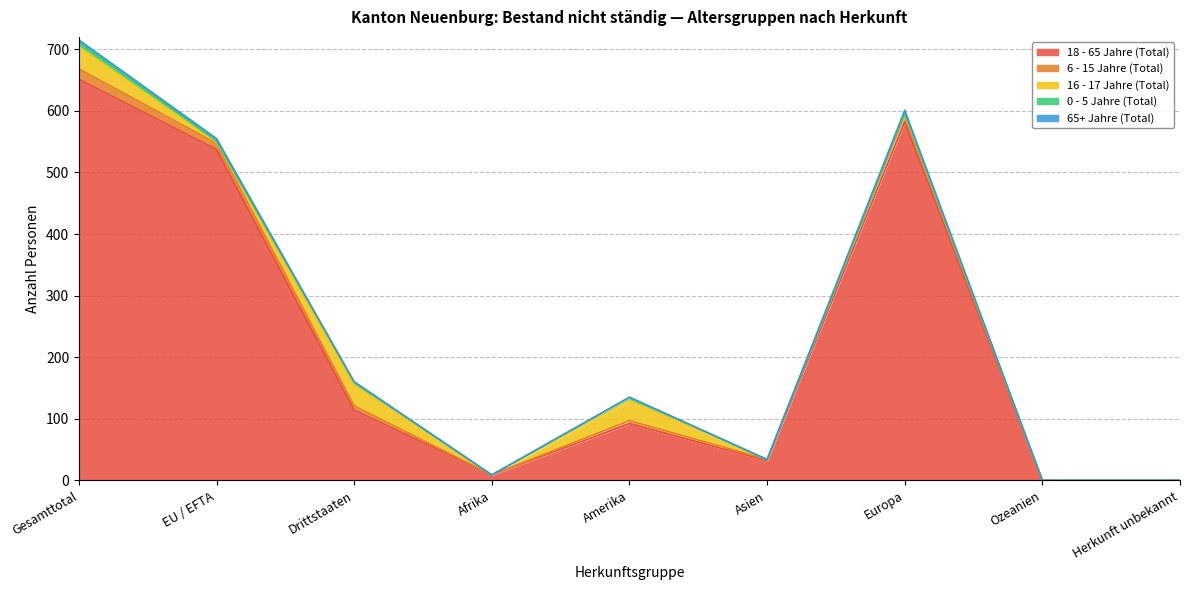

At which category is the sum across all series the highest?

Gesamttotal